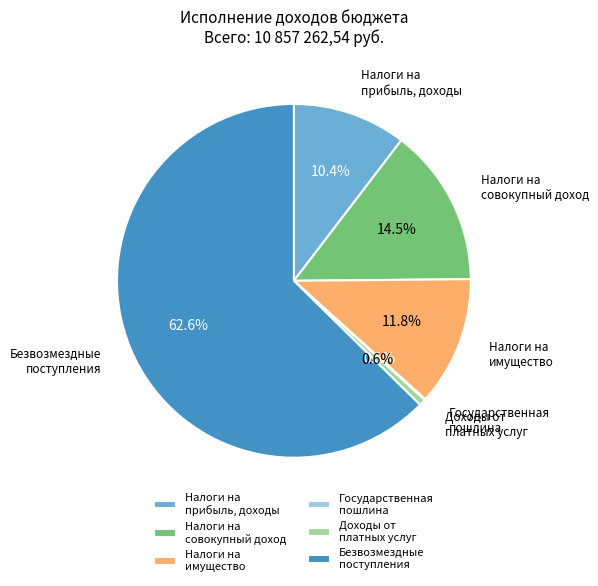

Does Налоги на прибыль, доходы represent more than half of the total?

No